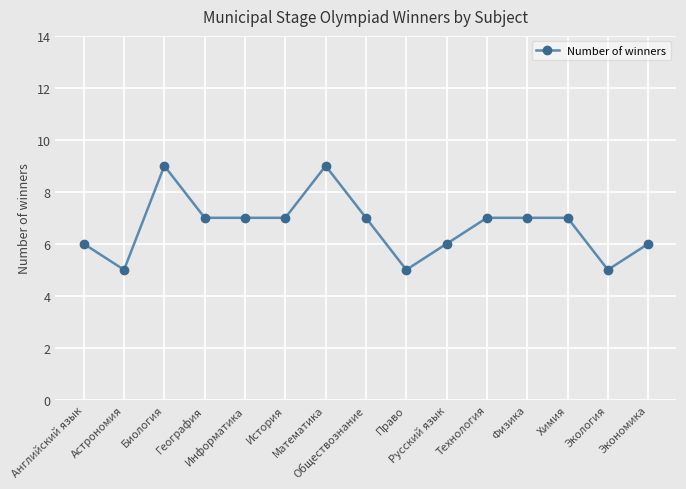

Is it true that the value at Обществознание is 2?

False